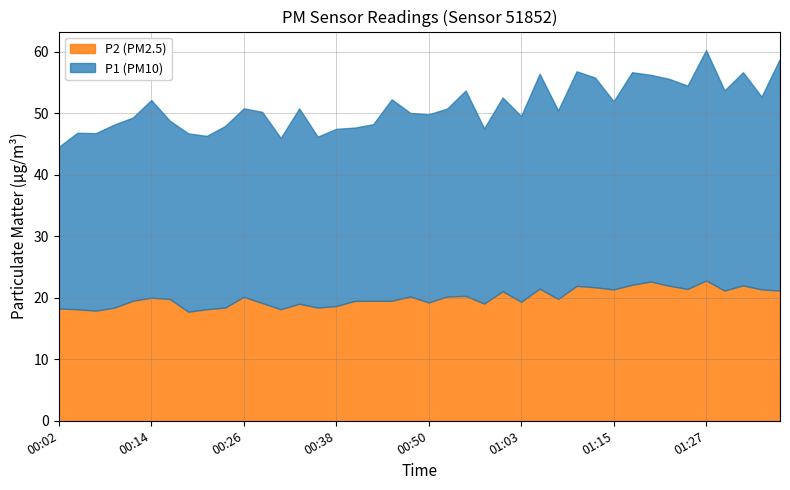

What is the lowest value of the P2 (PM2.5) series?

17.7